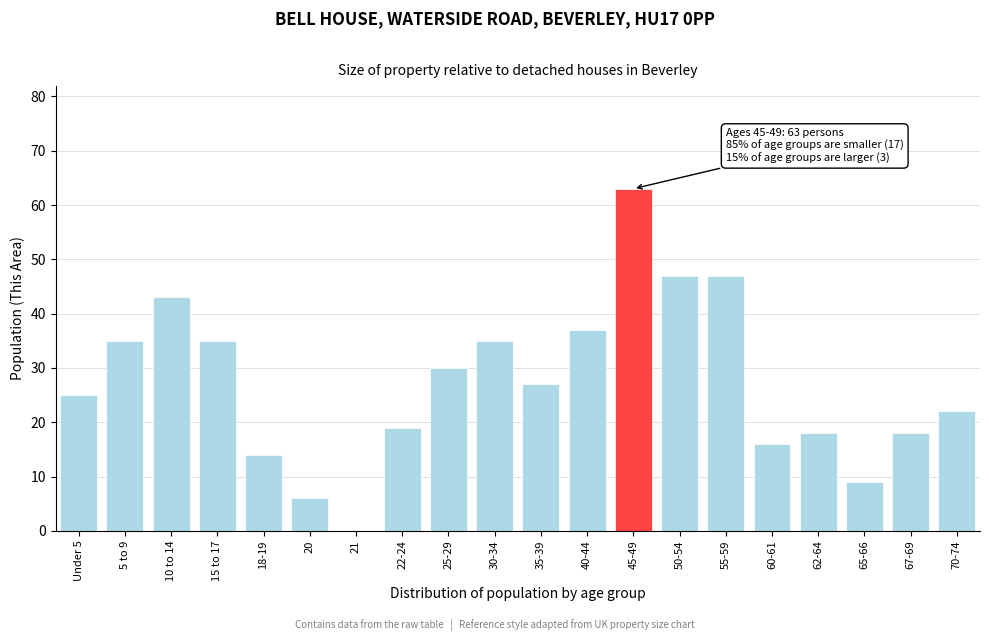

Reading left to right, list all the values displayed in this chart.

Under 5=25	5 to 9=35	10 to 14=43	15 to 17=35	18-19=14	20=6	21=0	22-24=19	25-29=30	30-34=35	35-39=27	40-44=37	45-49=63	50-54=47	55-59=47	60-61=16	62-64=18	65-66=9	67-69=18	70-74=22